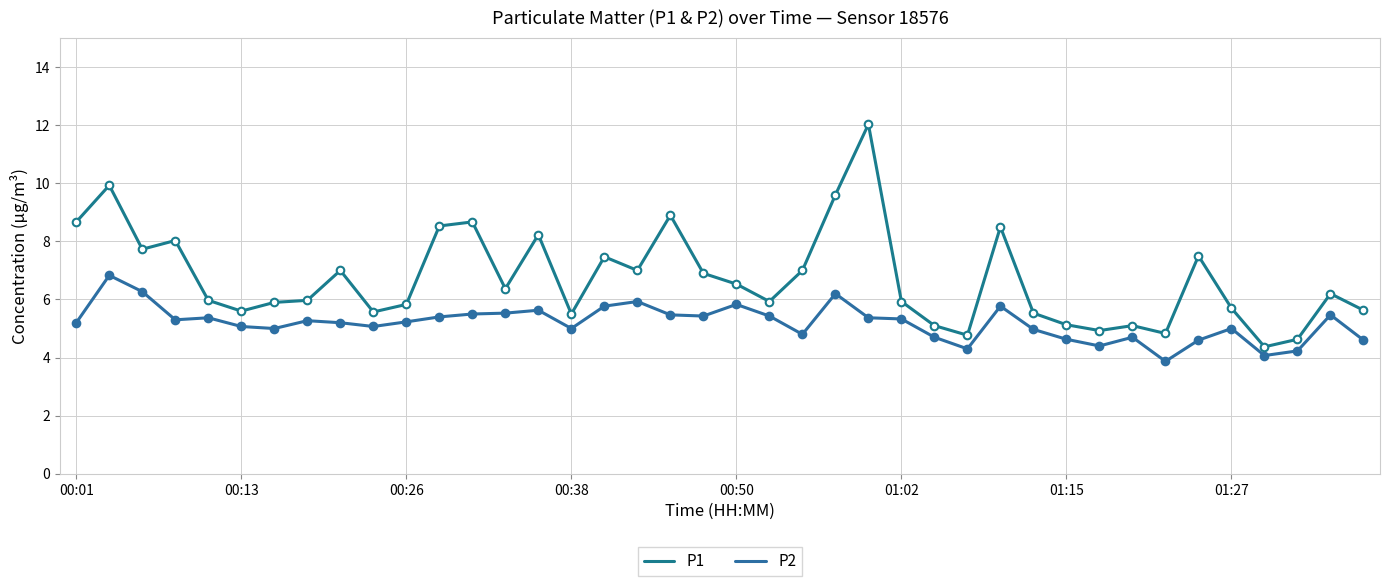

At which category is the sum across all series the highest?

24